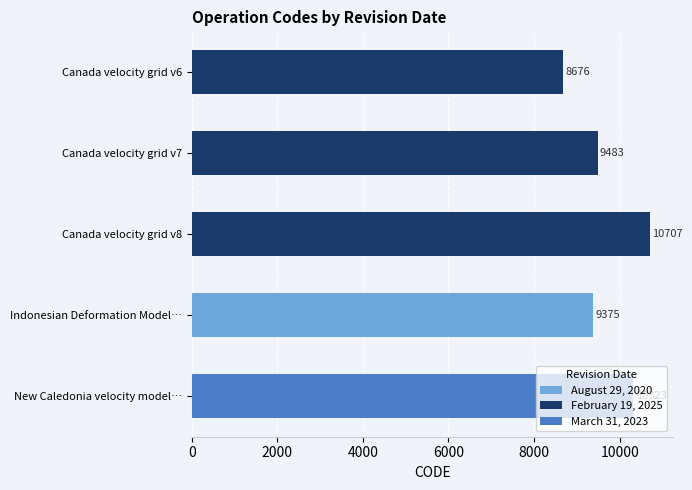

Which has a higher value, New Caledonia velocity model… or Indonesian Deformation Model…?

New Caledonia velocity model…